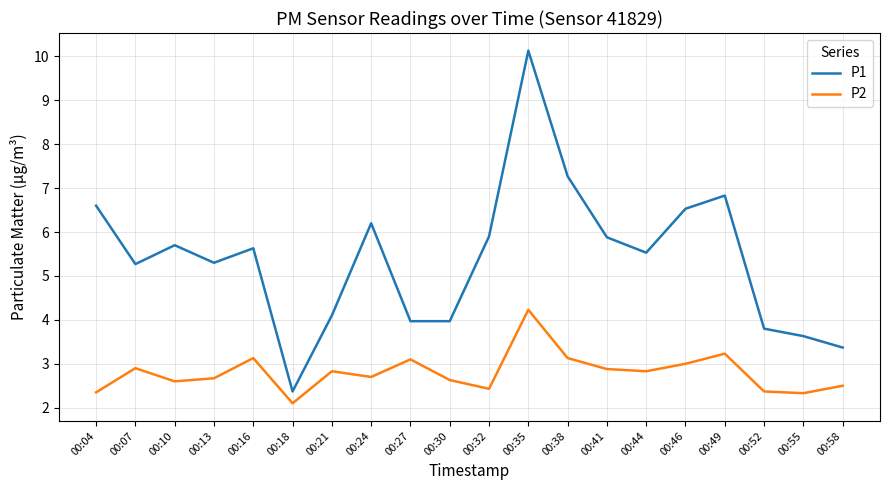

Where is P2 nearest to the value 3?

00:46